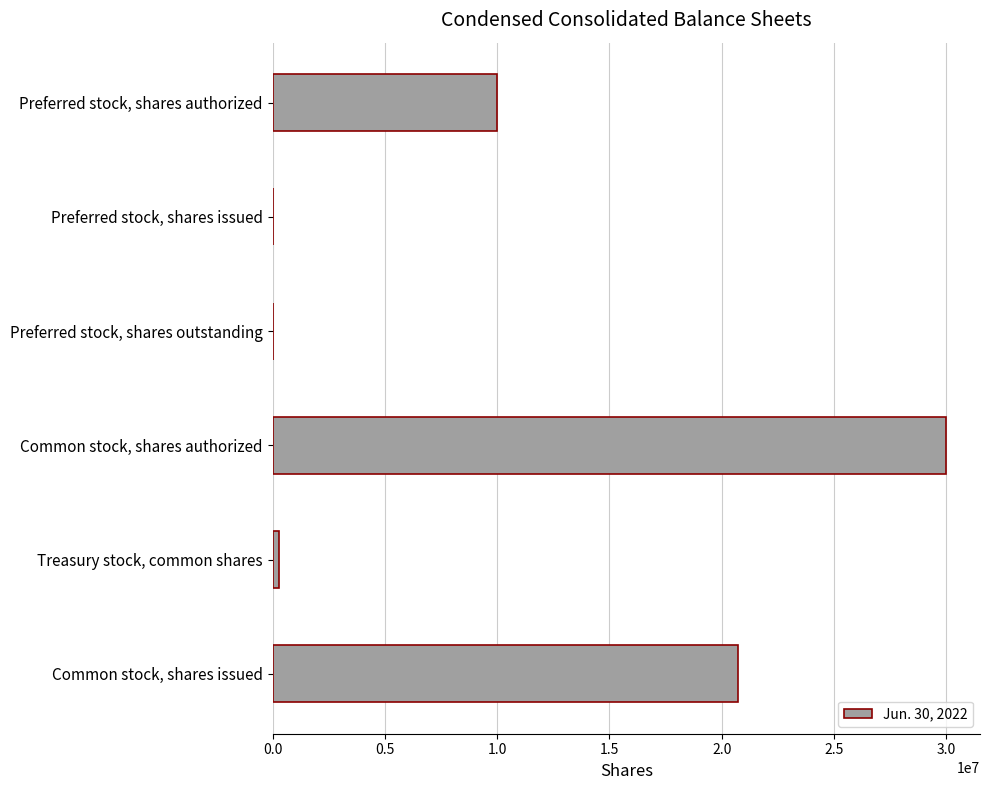

The chart shows a value of 10000000 at Preferred stock, shares authorized. True or false?

True